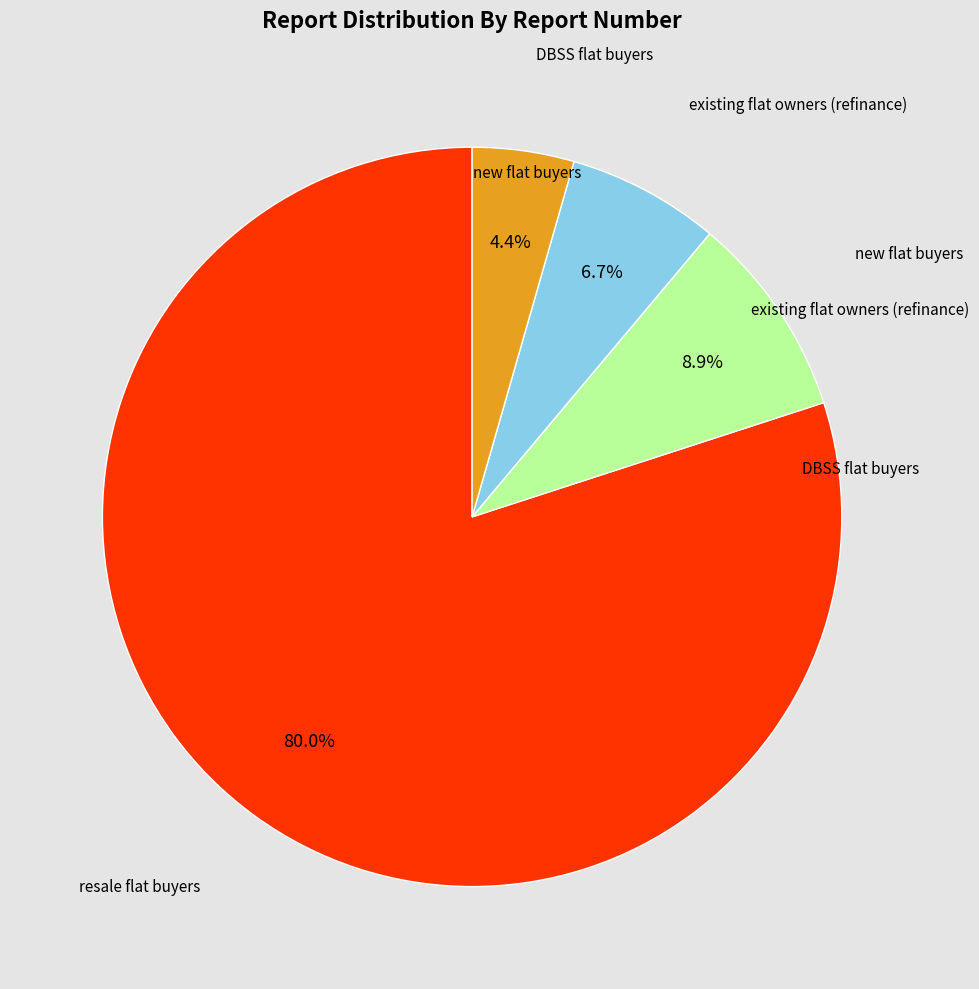

Is there any slice that represents more than half of the pie?

Yes